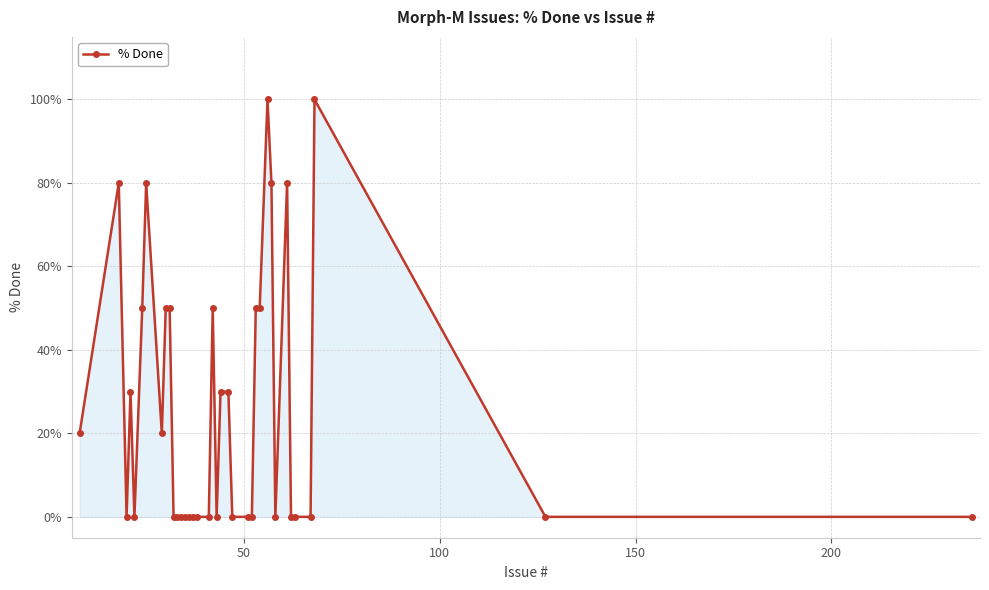

Does the chart display data point markers on the line(s)?

Yes